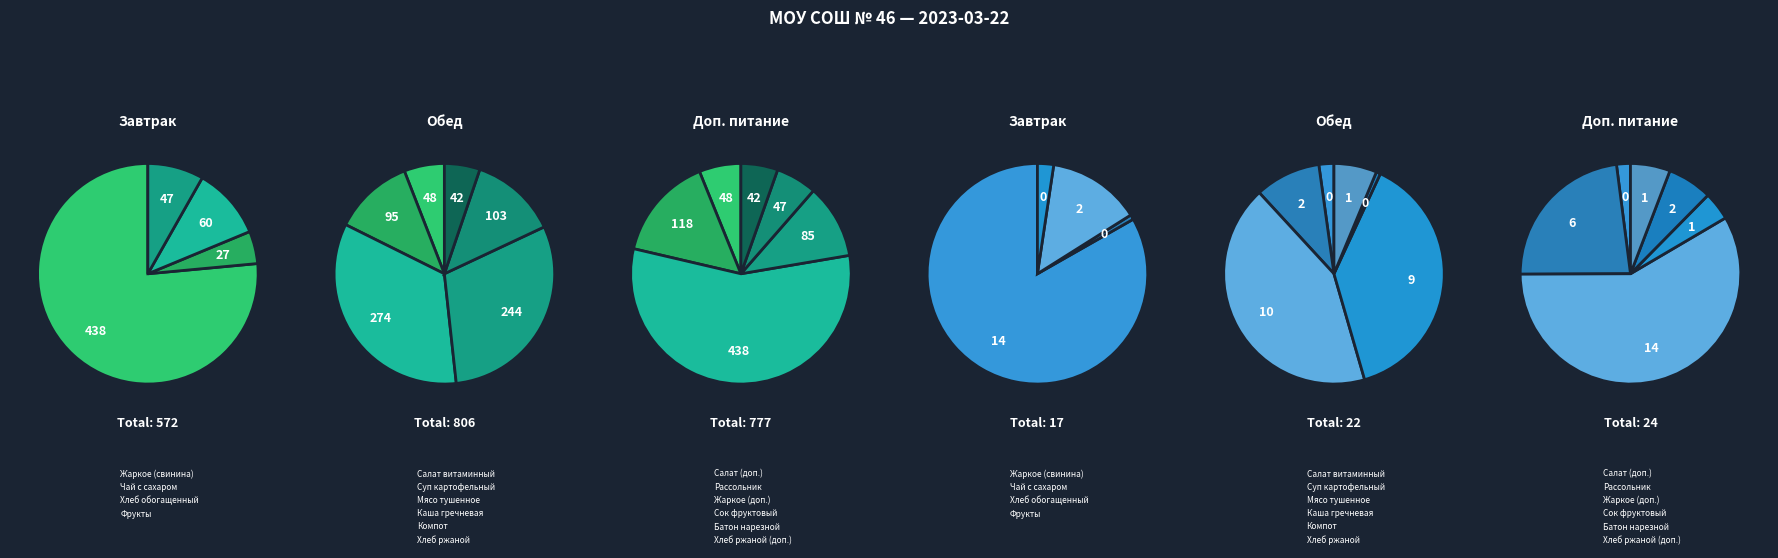

What is the largest slice in the pie chart?

Жаркое (свинина)